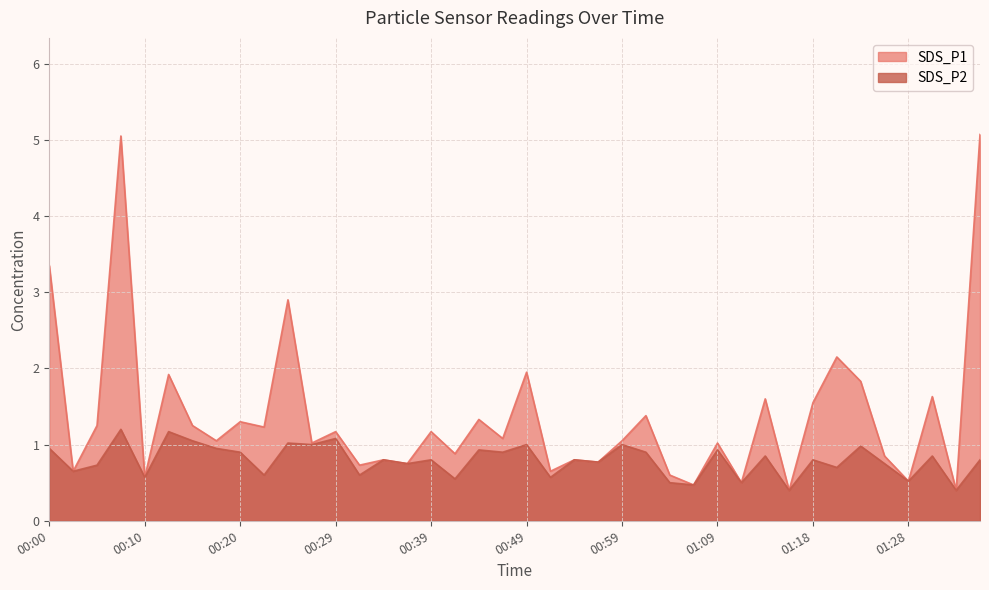

Which category has the highest value across all series?

01:36